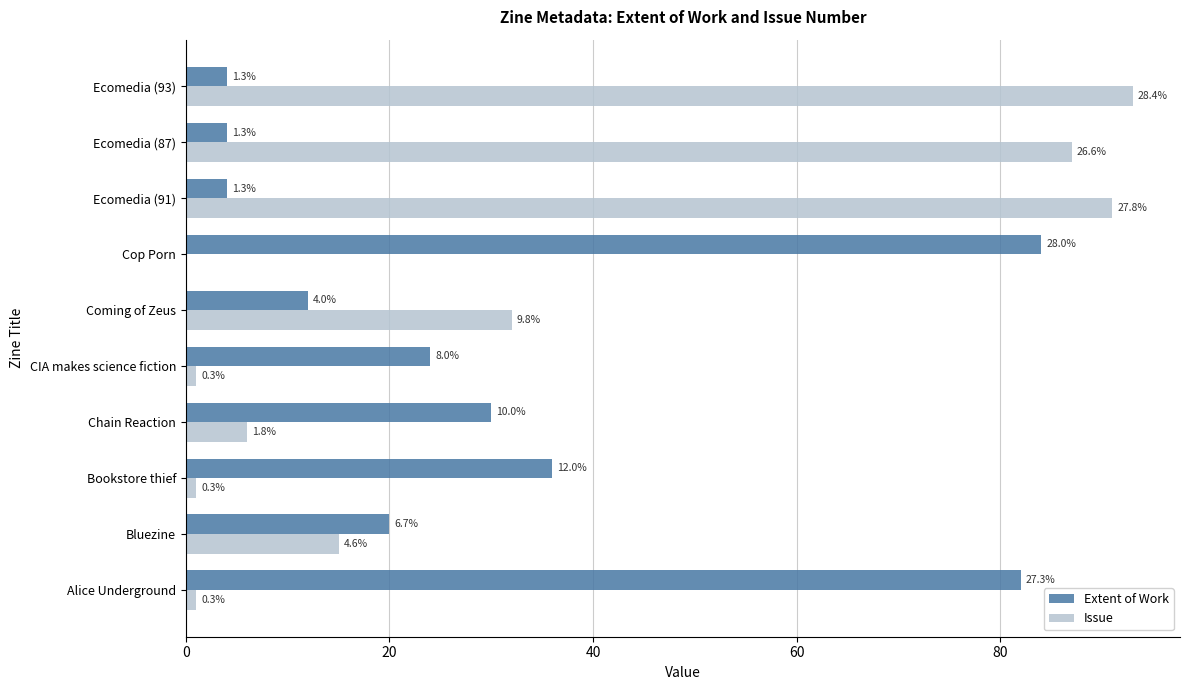

List the series in order of their peak value, highest first.

Issue, Extent of Work